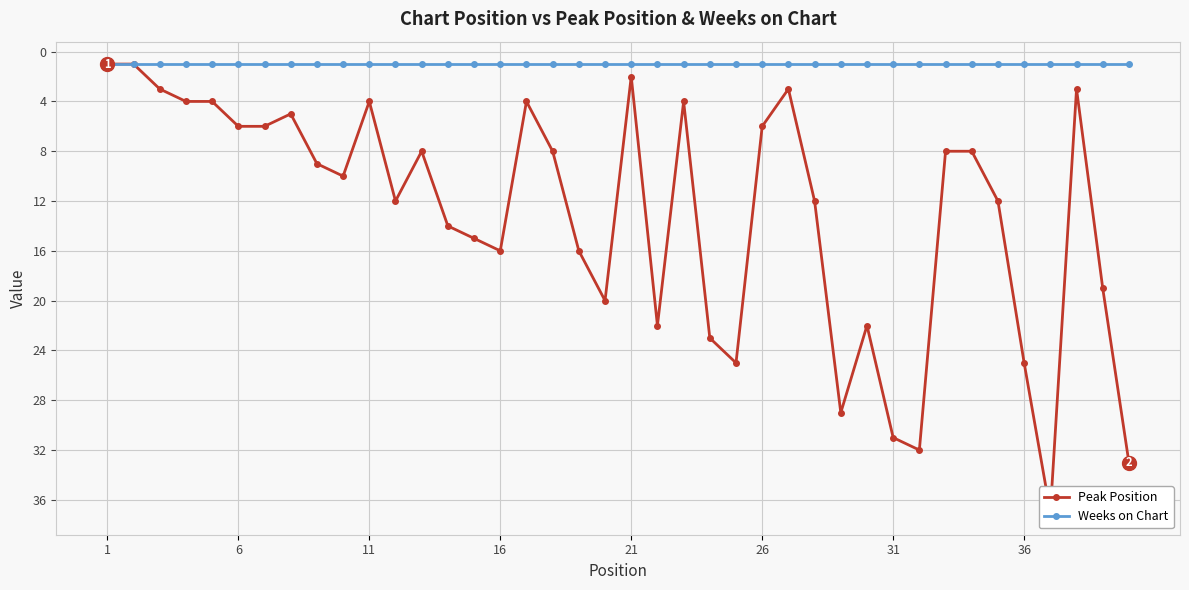

How many series are shown in this chart?

2